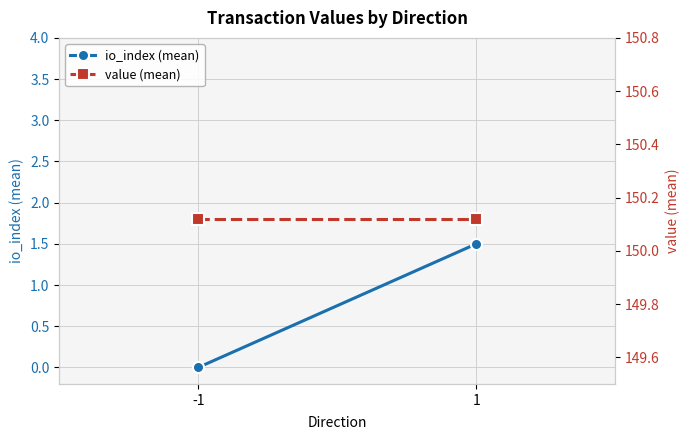

Count the number of categories in the chart.

2